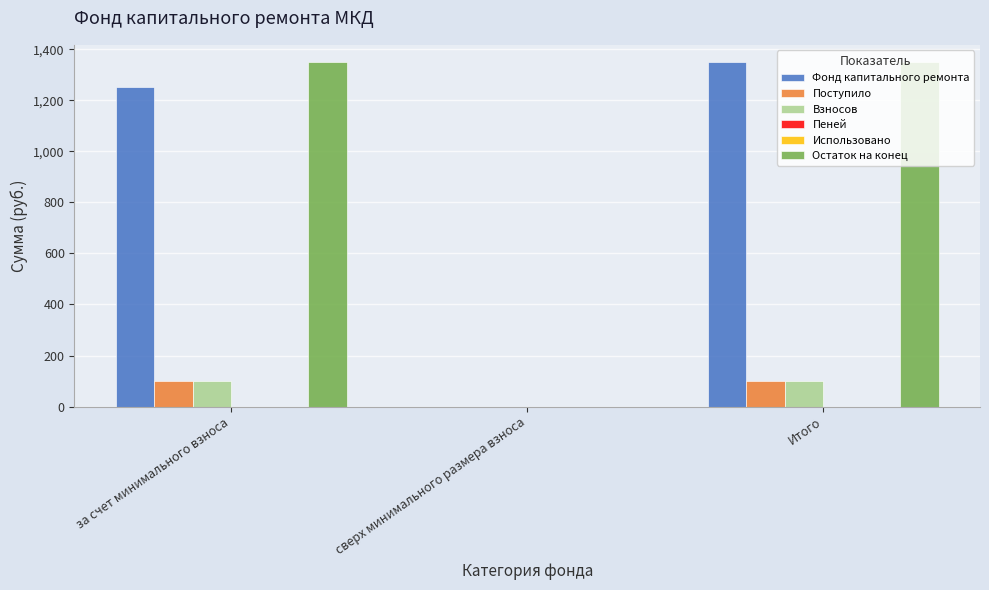

The Фонд капитального ремонта series shows 1250.4 at за счет минимального взноса. True or false?

True